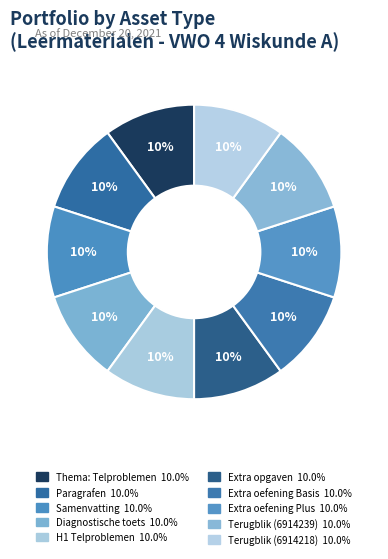

How many segments does this pie chart have?

10